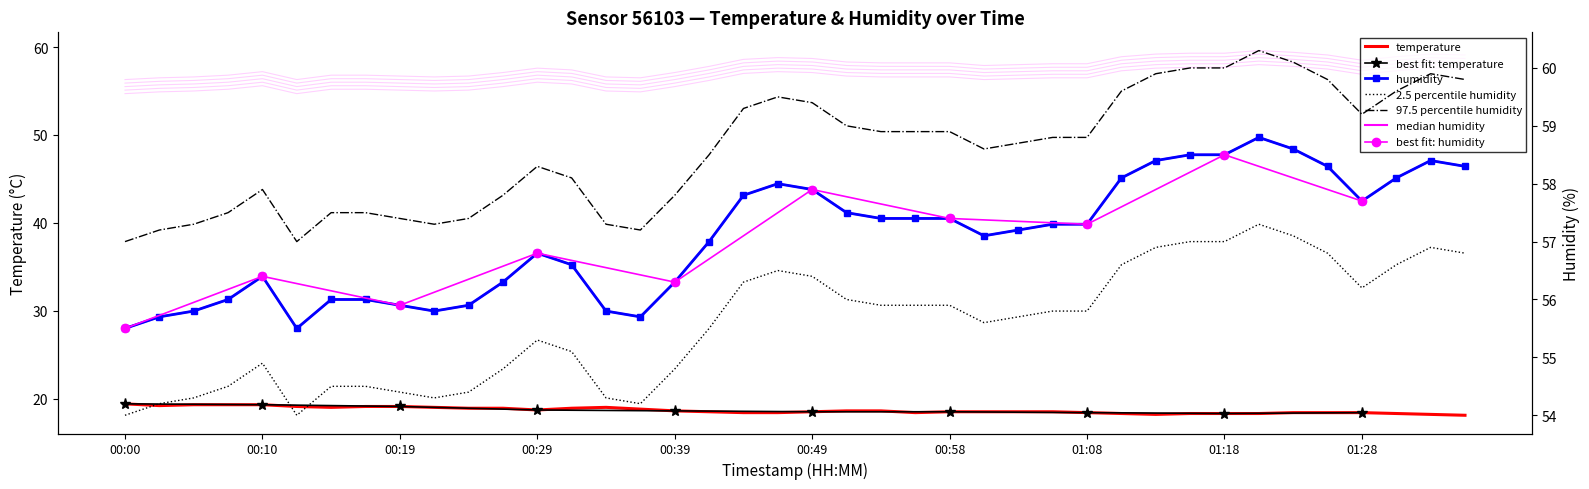

What is the sum of all humidity values?

2251.0